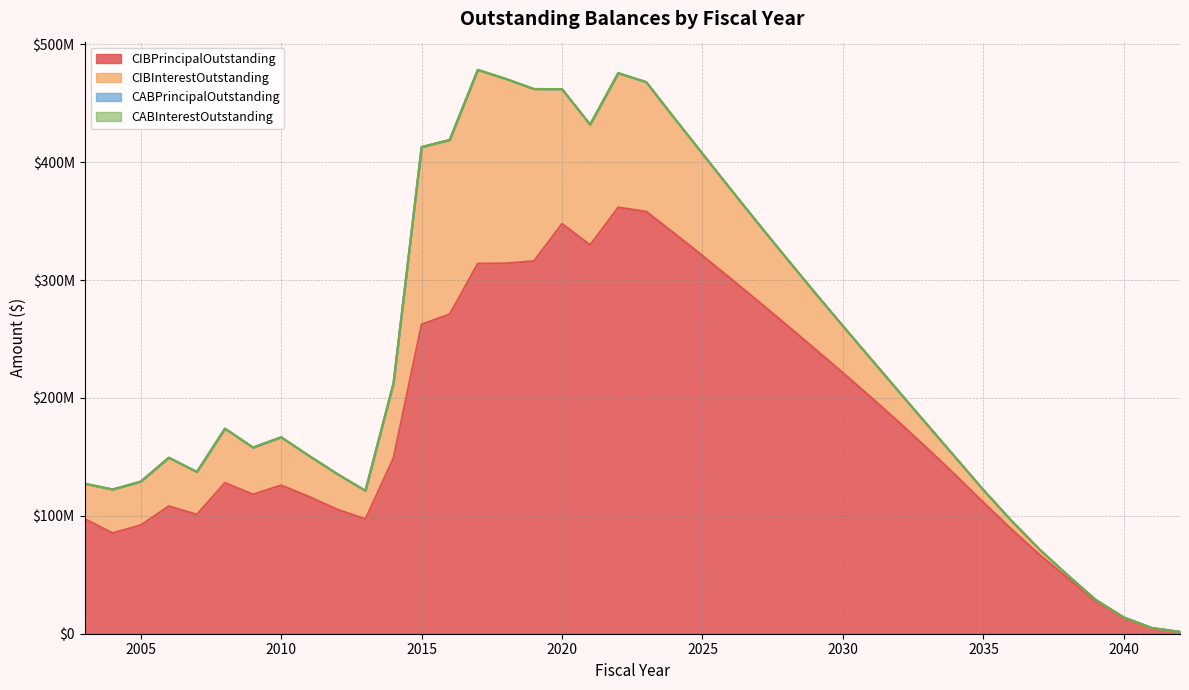

Which series has the largest total across all categories?

CIBPrincipalOutstanding